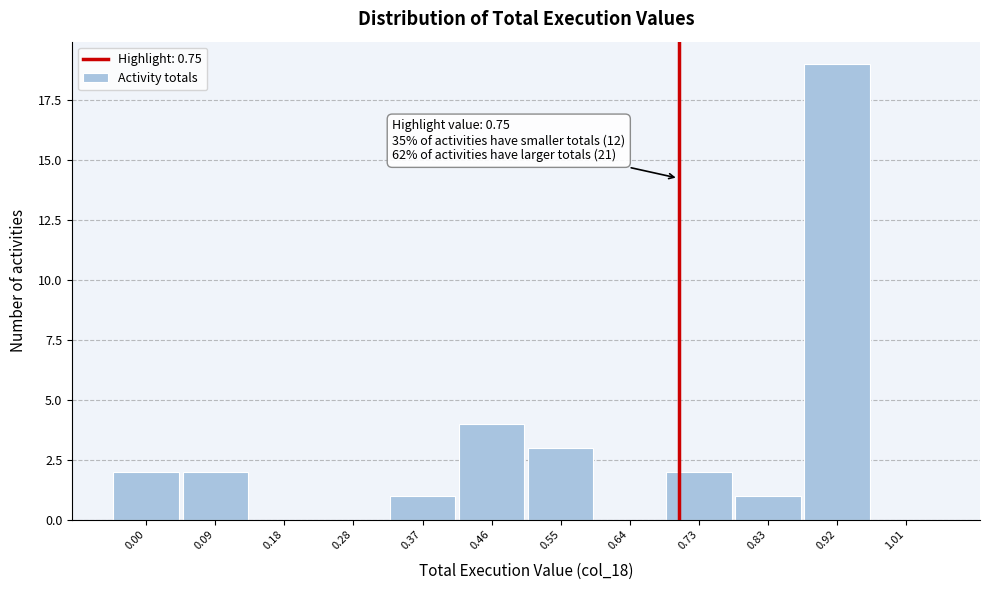

Reading left to right, what are all the values shown in this chart?

0.00=2	0.09=2	0.18=0	0.28=0	0.37=1	0.46=4	0.55=3	0.64=0	0.73=2	0.83=1	0.92=19	1.01=0